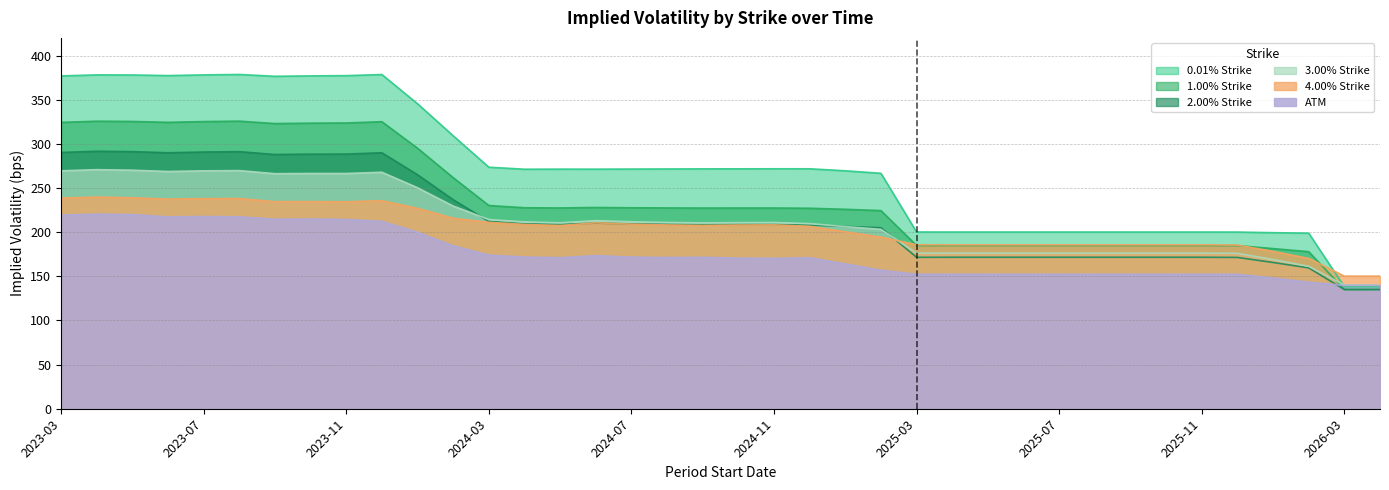

How many lines are shown in the chart?

6